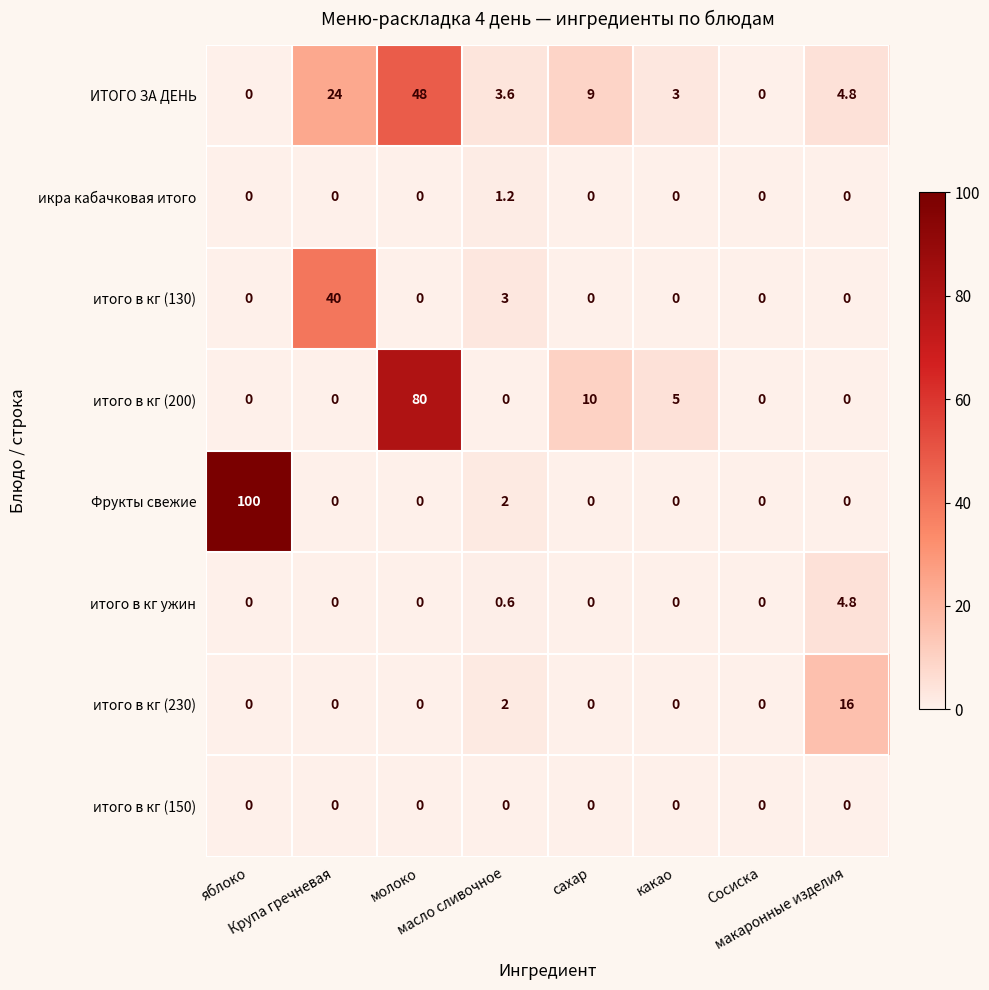

What is the sum of all Фрукты свежие values?

102.0